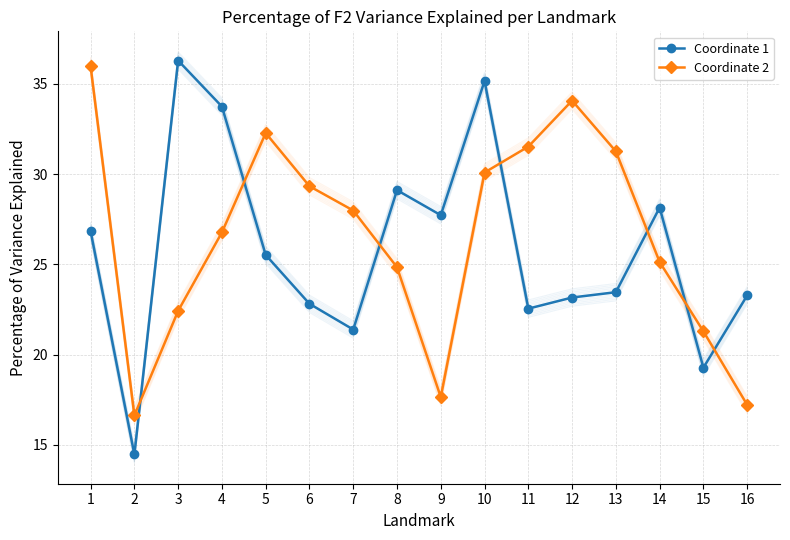

How many data points in Coordinate 2 are less than 27?

8